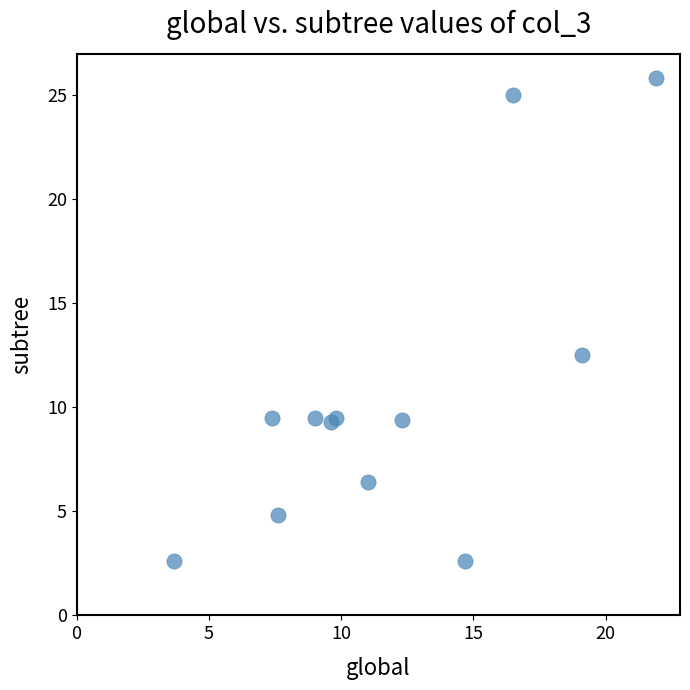

What Y value in the scatter plot is closest to 14?

12.5